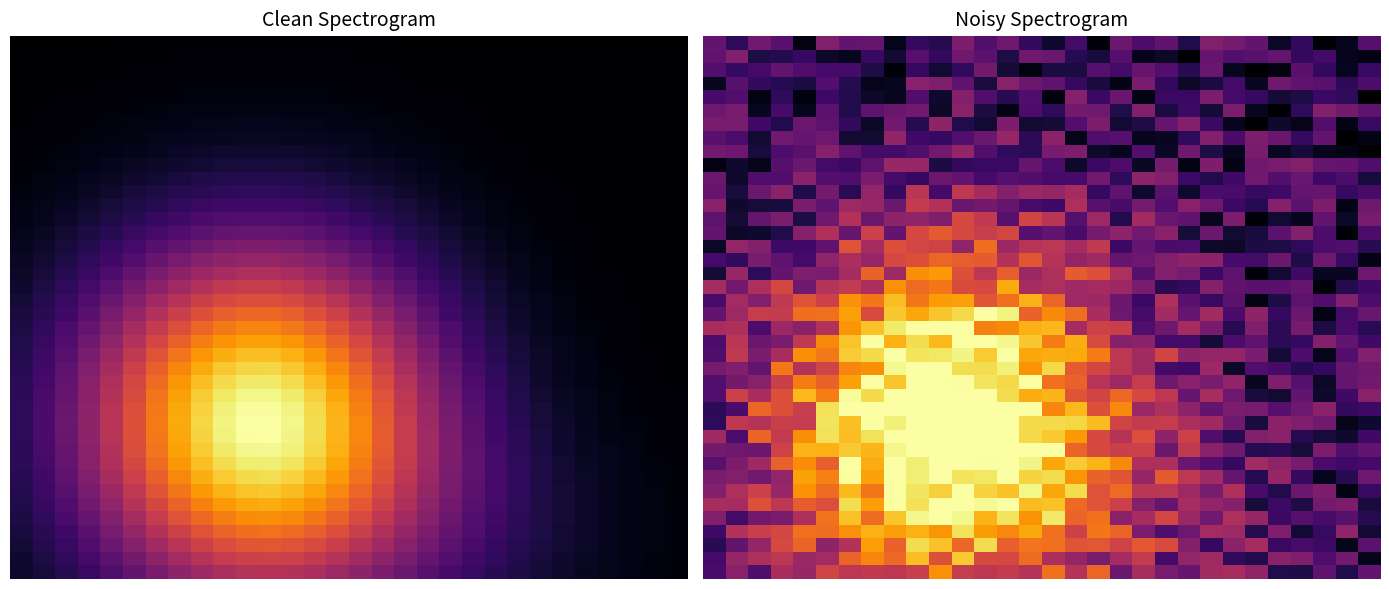

What is the spread (max minus min) of values at 22?

0.4